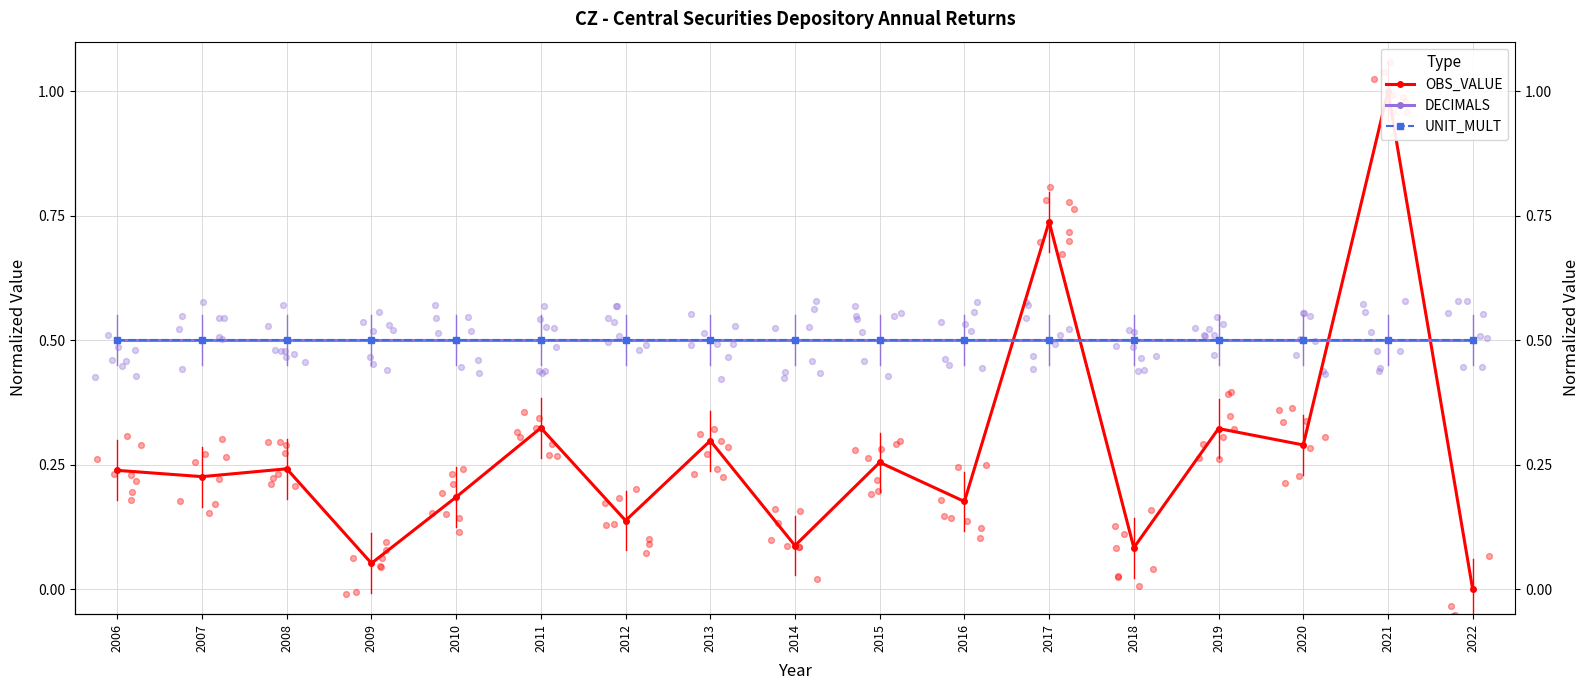

What is the total value across all series at 2007?

1.2